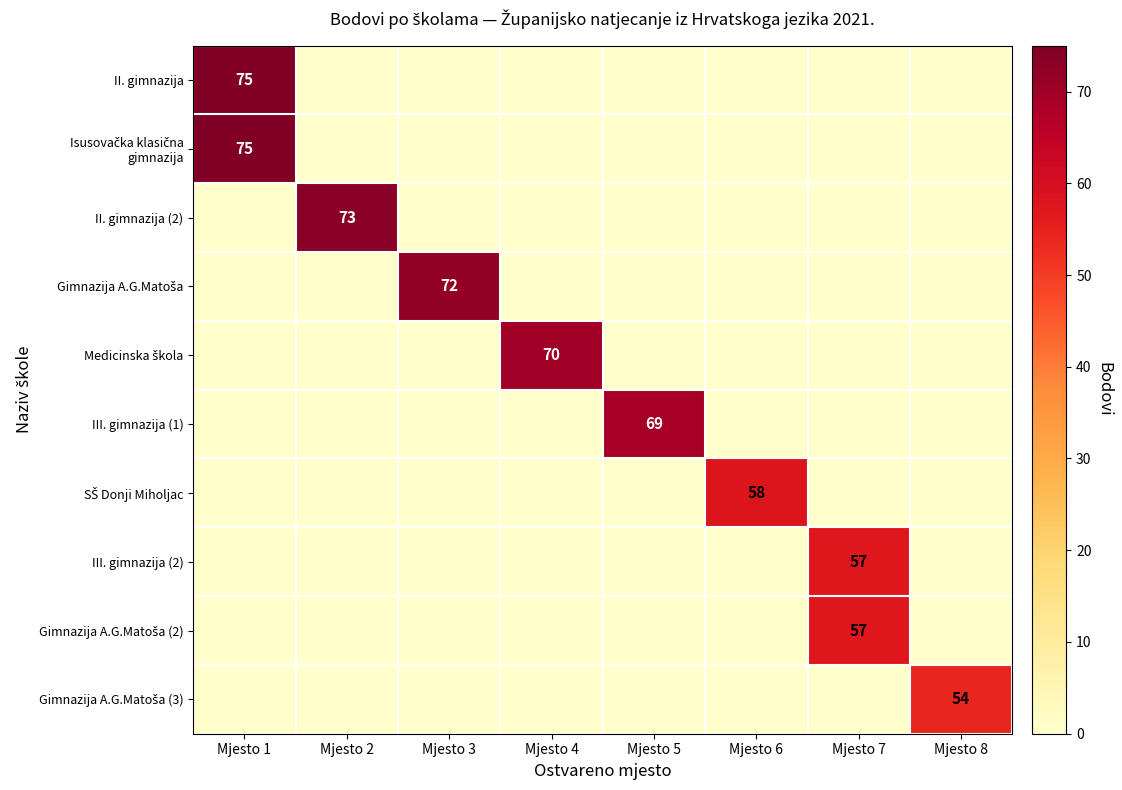

Which label corresponds to the largest value in the chart?

Mjesto 1